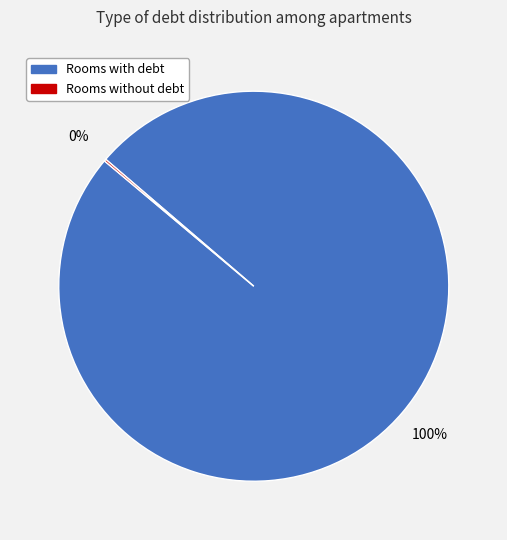

Is there a majority slice in this chart?

Yes